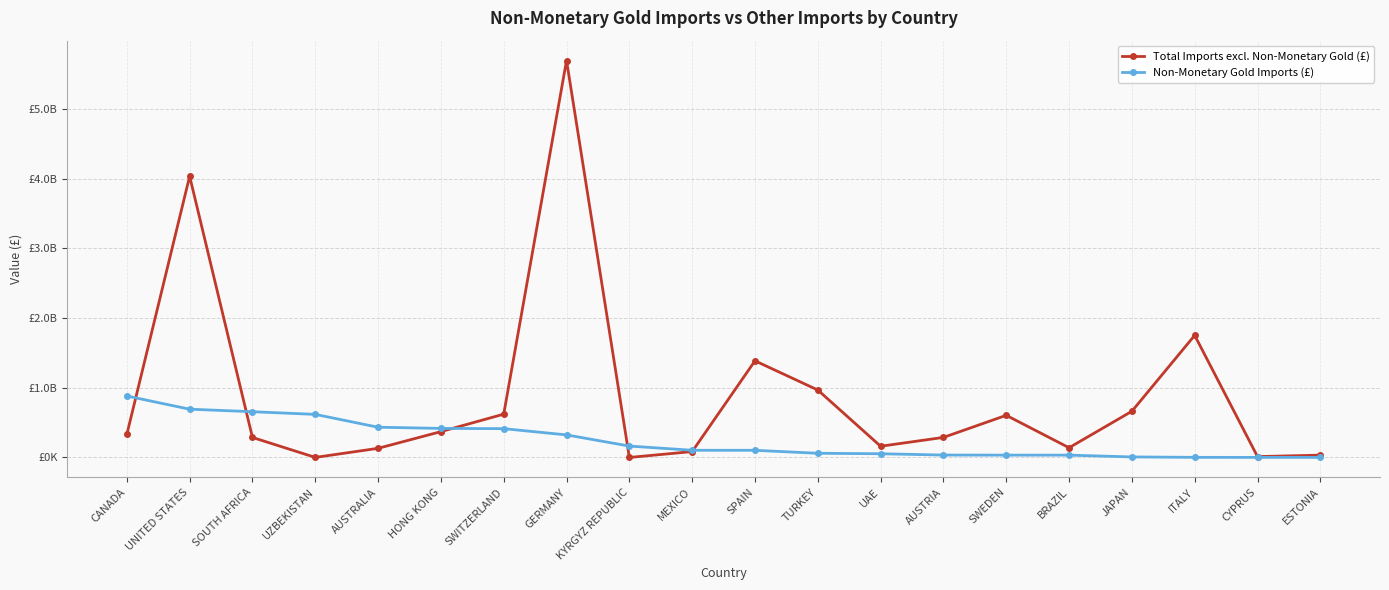

What are all the series names shown in the legend?

Total Imports excl. Non-Monetary Gold (£), Non-Monetary Gold Imports (£)